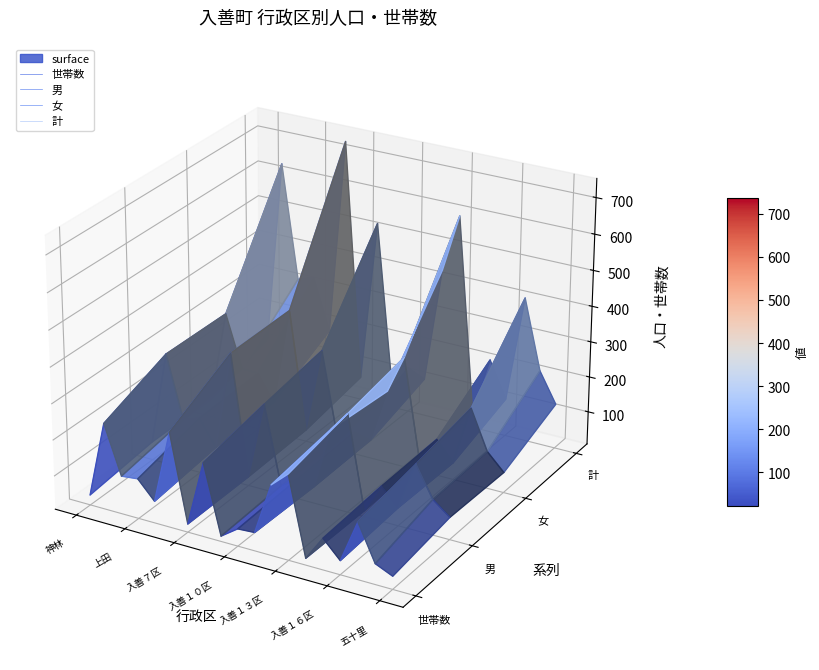

Is the value of 女 at 五十里 greater than the value of 世帯数 at 12?

Yes